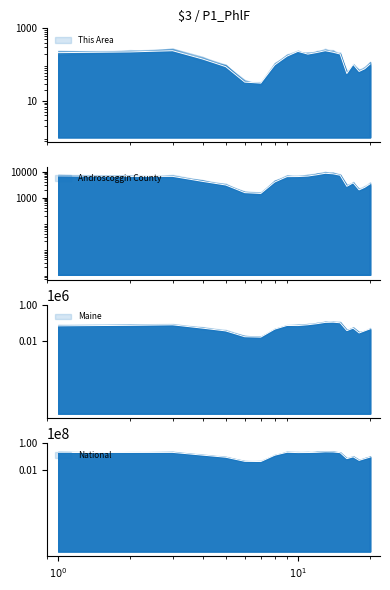

What is the spread (max minus min) of values at 50 to 54 years?

22297905